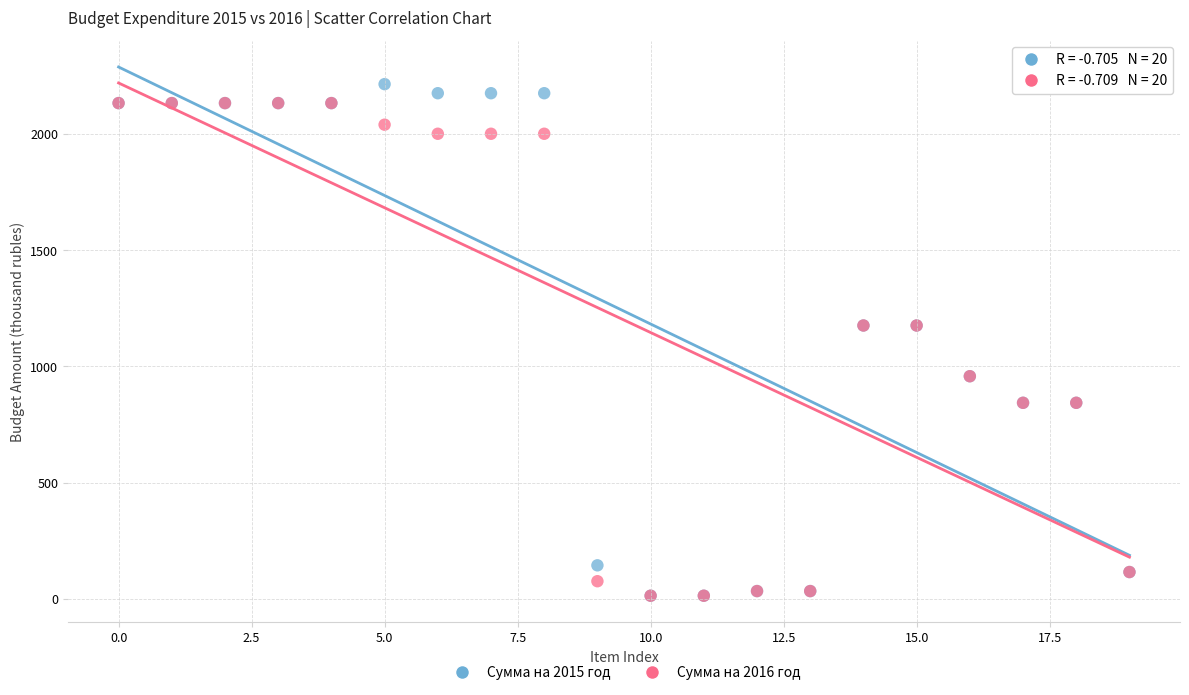

Which series has the largest Y range (max minus min)?

Сумма на 2015 год